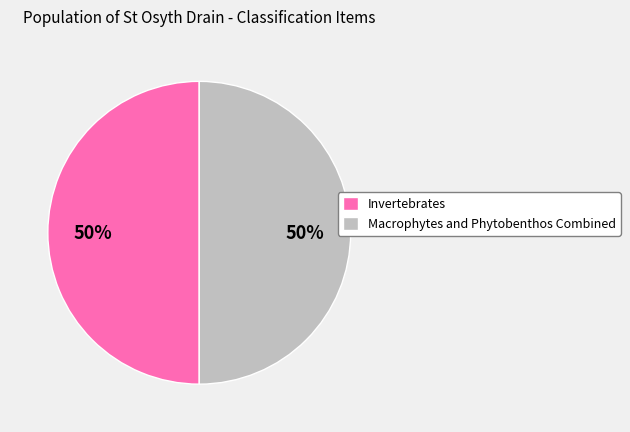

True or false: Invertebrates accounts for 43% of the total.

False